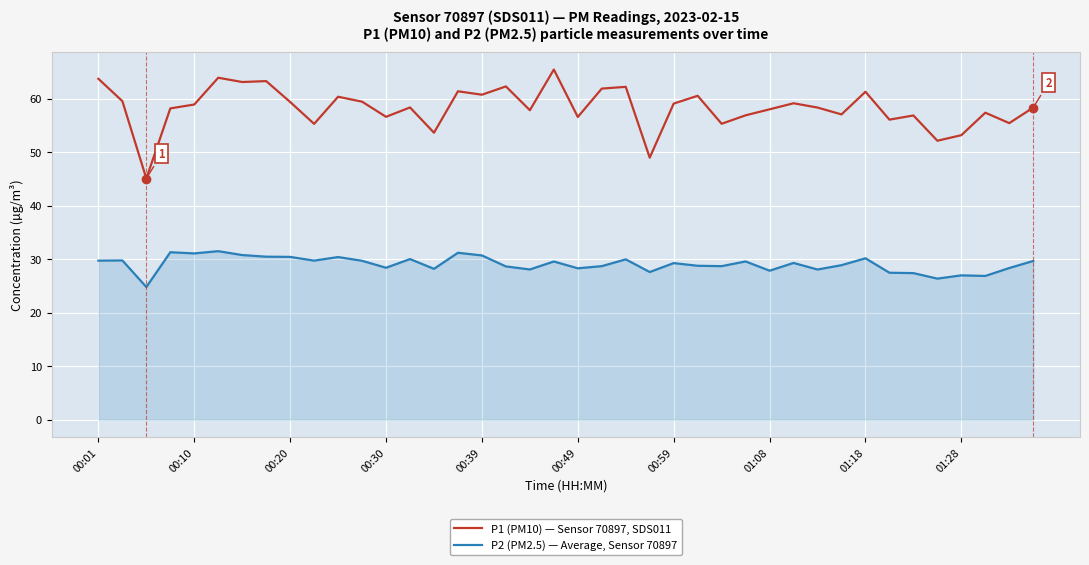

True or false: P2 (PM2.5) — Average, Sensor 70897 and P1 (PM10) — Sensor 70897, SDS011 cross at least once.

False